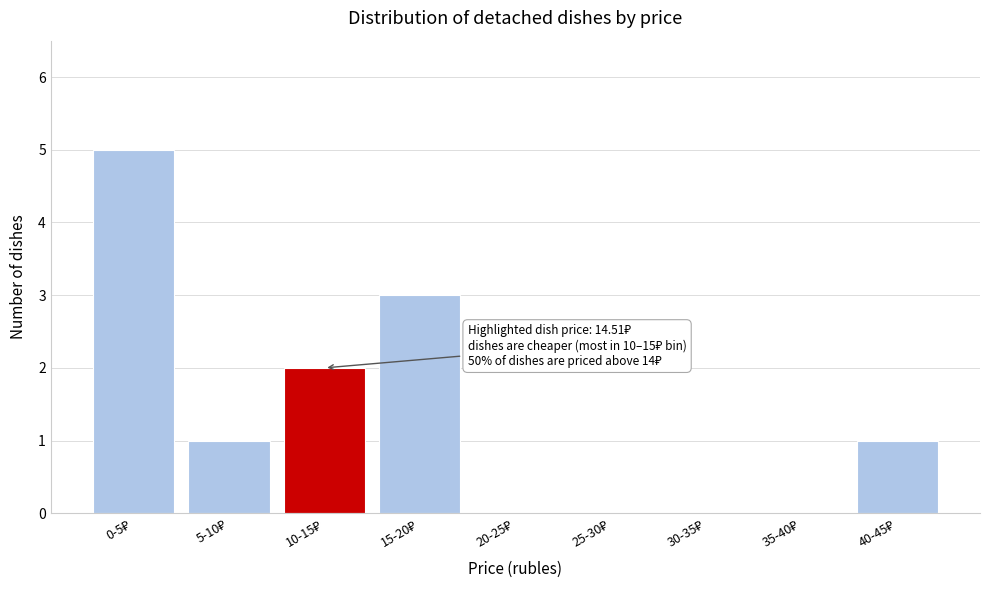

What is the maximum value shown in the chart?

5